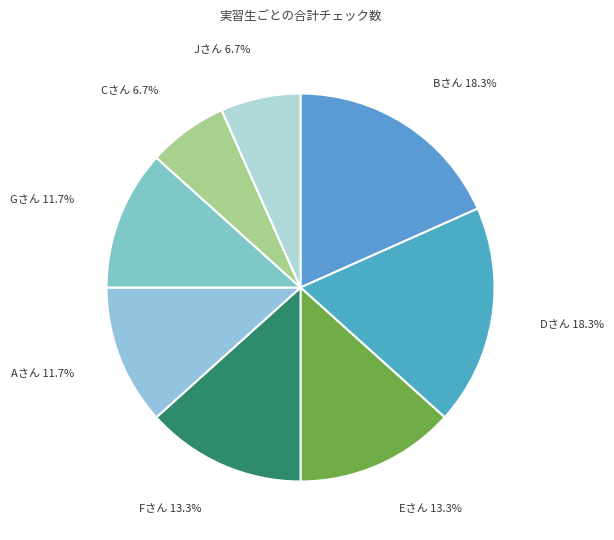

Combined, do Cさん and Aさん account for over 50%?

No